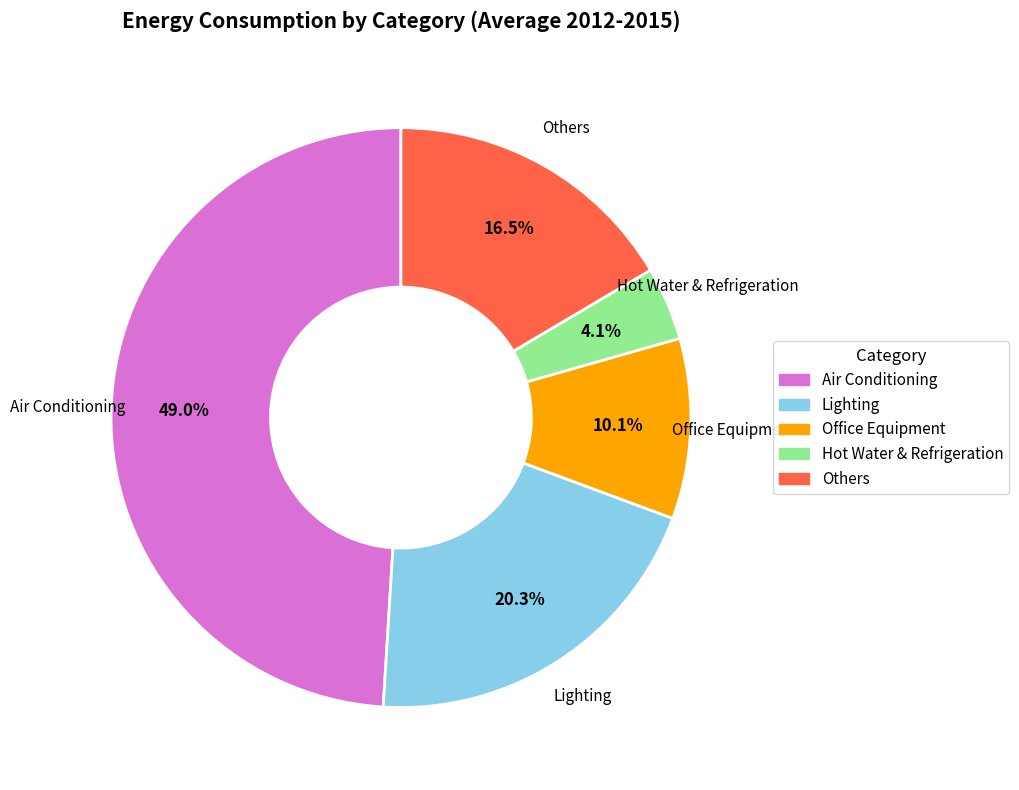

Which slice is the largest?

Air Conditioning